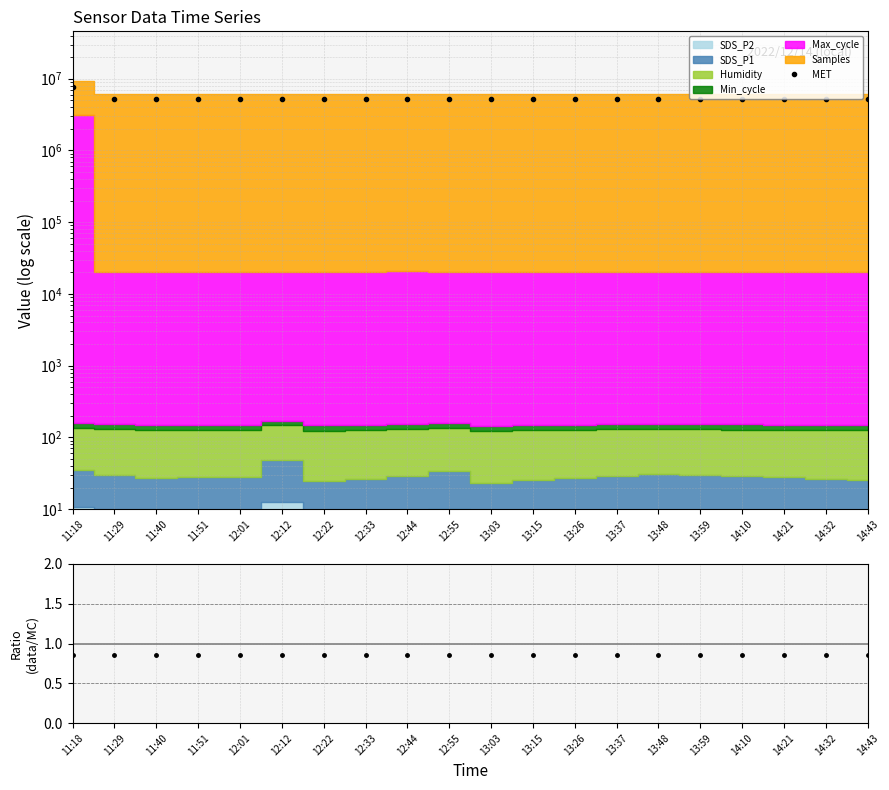

Where does the MET series first go above 5254193?

11:18